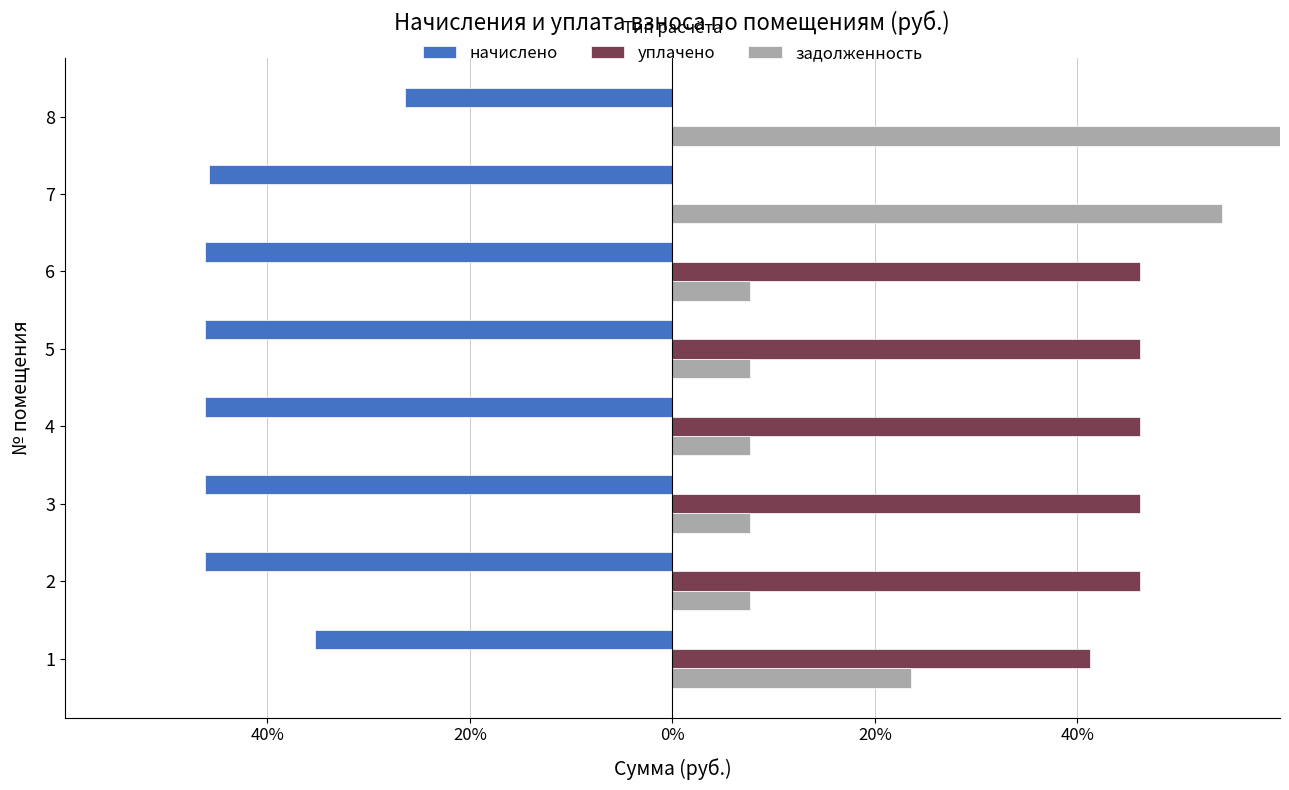

Which series has the largest total across all categories?

уплачено